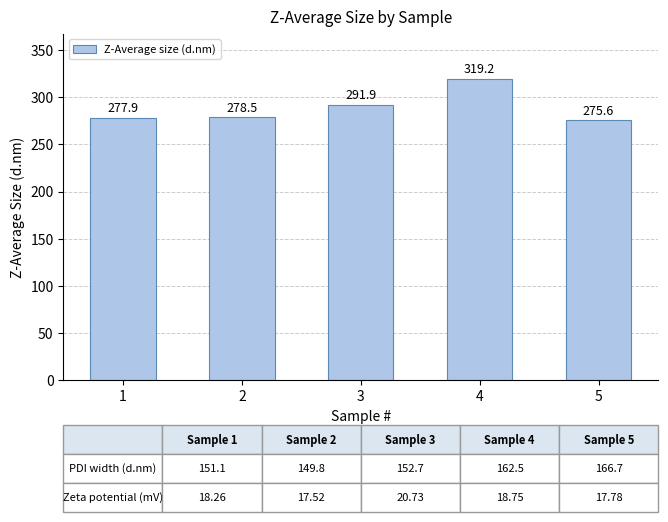

What is the difference between the values at 5 and 4?

43.6